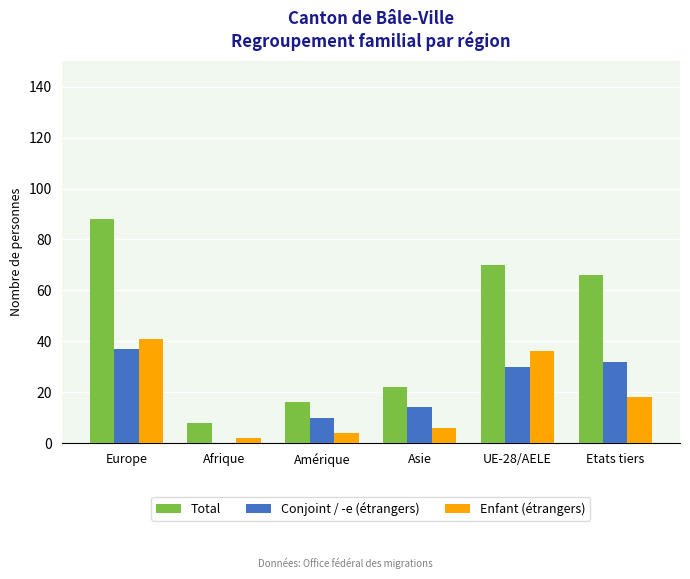

What is the average value of the Total series?

45